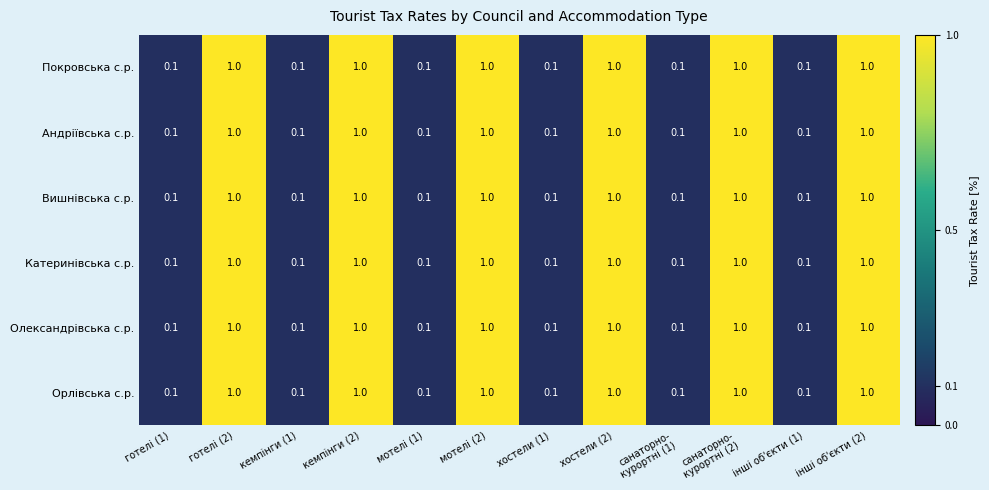

True or false: Покровська с.р. has a value of 1.0 at мотелі (2).

True